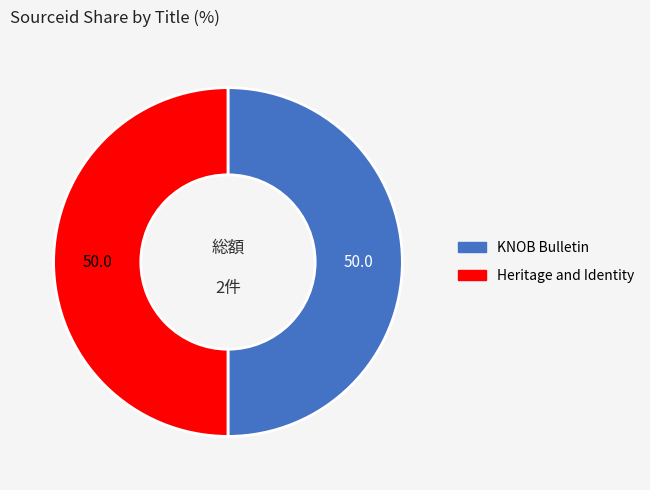

Count the number of slices in the pie.

2